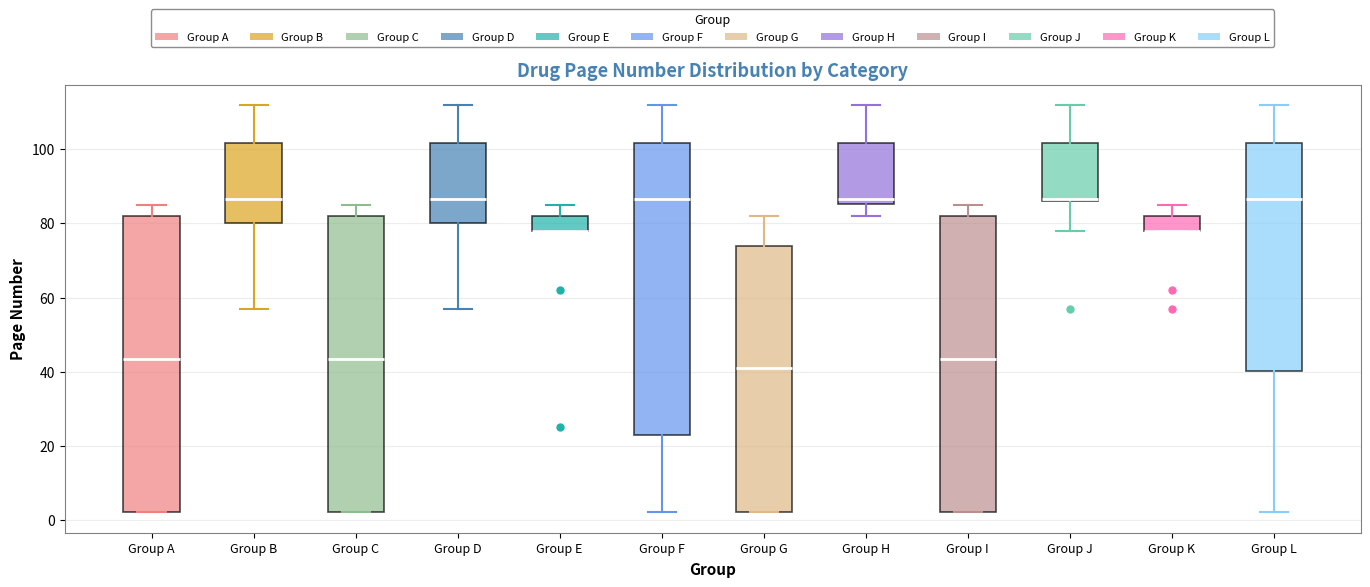

Reading left to right, transcribe this box plot: for each box, give where its median line is, the range the box spans, and where its two whiskers end, as read against the y-axis. The values are not printed on the chart, so give them approximately, as read against the axis.

Group A: median 44, box 2 to 82, whiskers 2 to 86
Group B: median 86, box 80 to 102, whiskers 58 to 112
Group C: median 44, box 2 to 82, whiskers 2 to 86
Group D: median 86, box 80 to 102, whiskers 58 to 112
Group E: median 78 (drawn on the box's lower edge), box 78 to 82, whiskers 78 to 86
Group F: median 86, box 24 to 102, whiskers 2 to 112
Group G: median 42, box 2 to 74, whiskers 2 to 82
Group H: median 86 (just above the box's lower edge), box 86 to 102, whiskers 82 to 112
Group I: median 44, box 2 to 82, whiskers 2 to 86
Group J: median 86, box 86 to 102, whiskers 78 to 112
Group K: median 78 (drawn on the box's lower edge), box 78 to 82, whiskers 78 to 86
Group L: median 86, box 40 to 102, whiskers 2 to 112